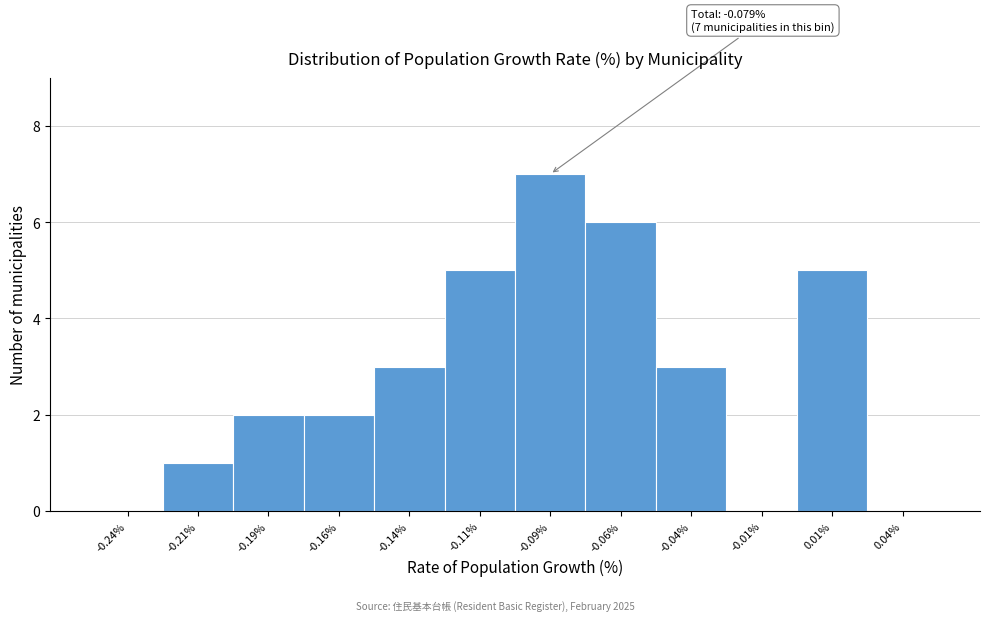

Which range on the x-axis has the tallest bar?

-0.100 to -0.075